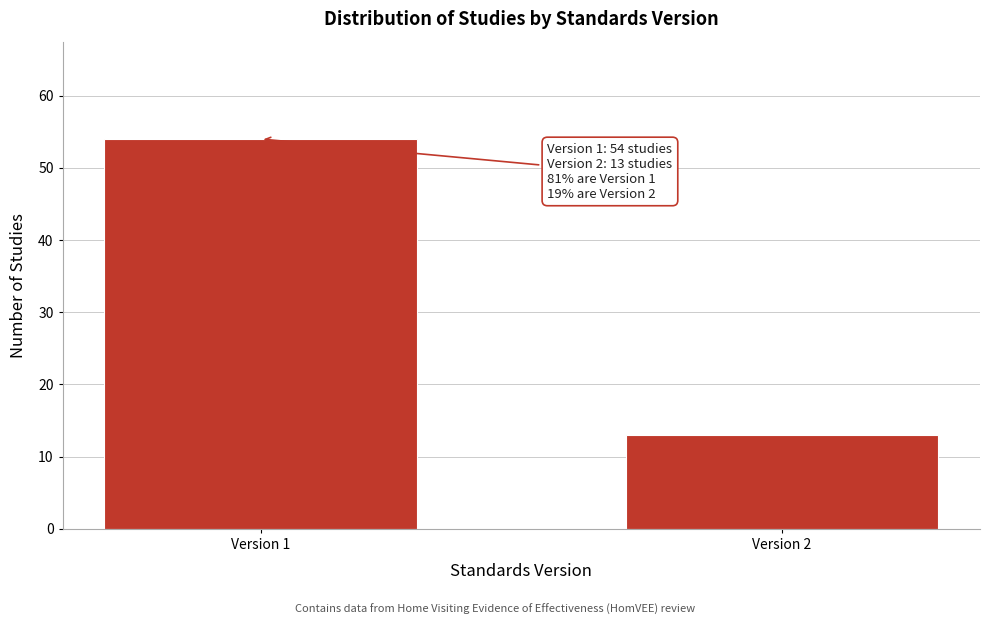

Reading left to right, transcribe all the data shown in this chart.

54	13